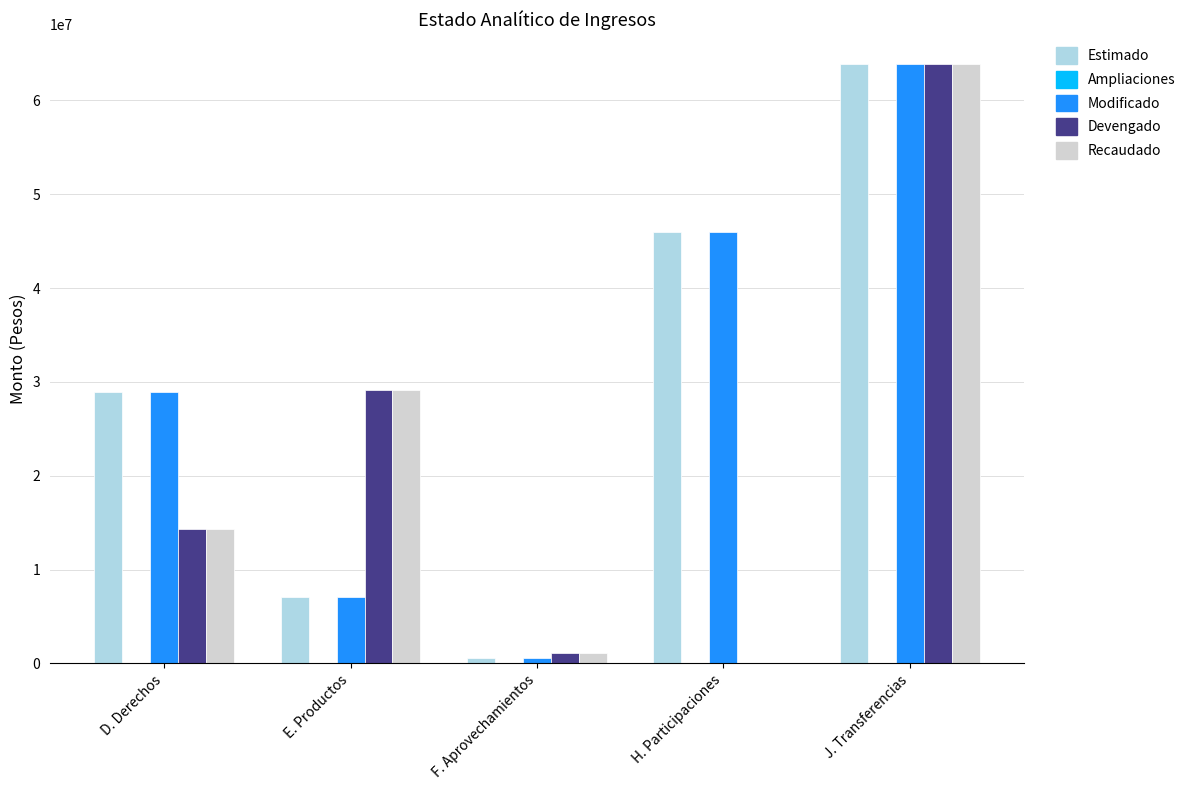

At which category is the sum across all series the highest?

J. Transferencias